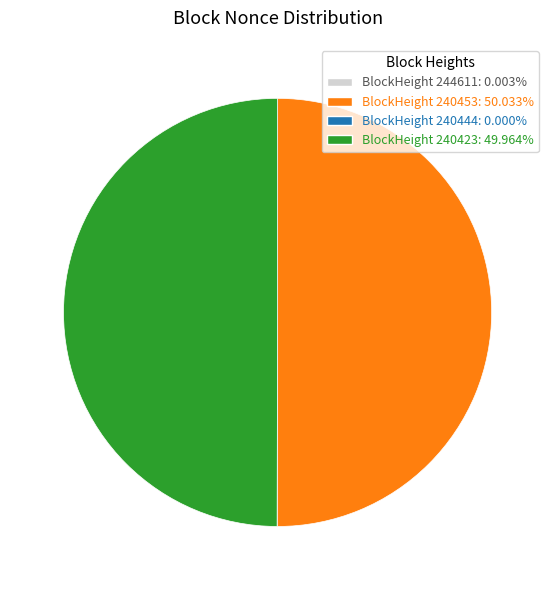

To the nearest percent, what is the difference between the largest and smallest slice percentages?

50%